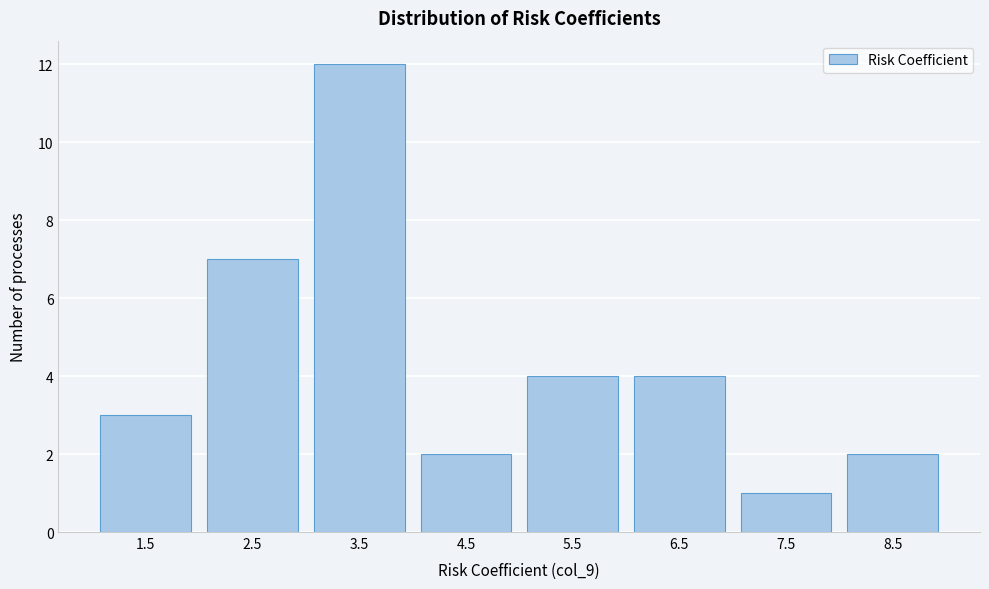

Reading right to left, list all the values displayed in this chart.

2	1	4	4	2	12	7	3